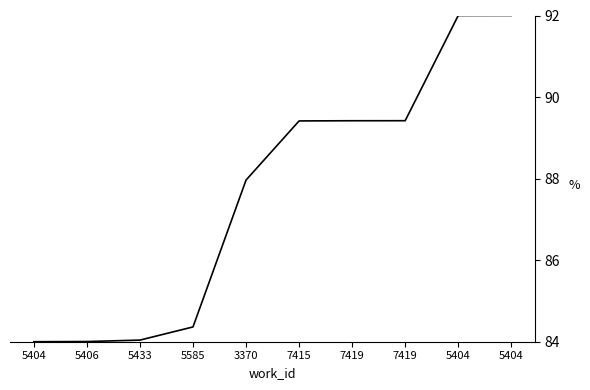

Does the chart display data point markers on the line(s)?

No